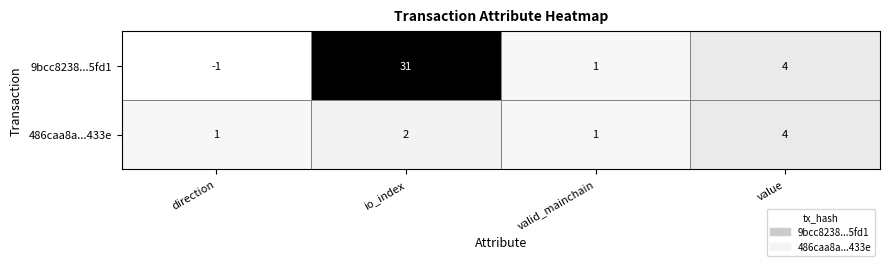

What is the difference between the 9bcc8238...5fd1 values at io_index and valid_mainchain?

30